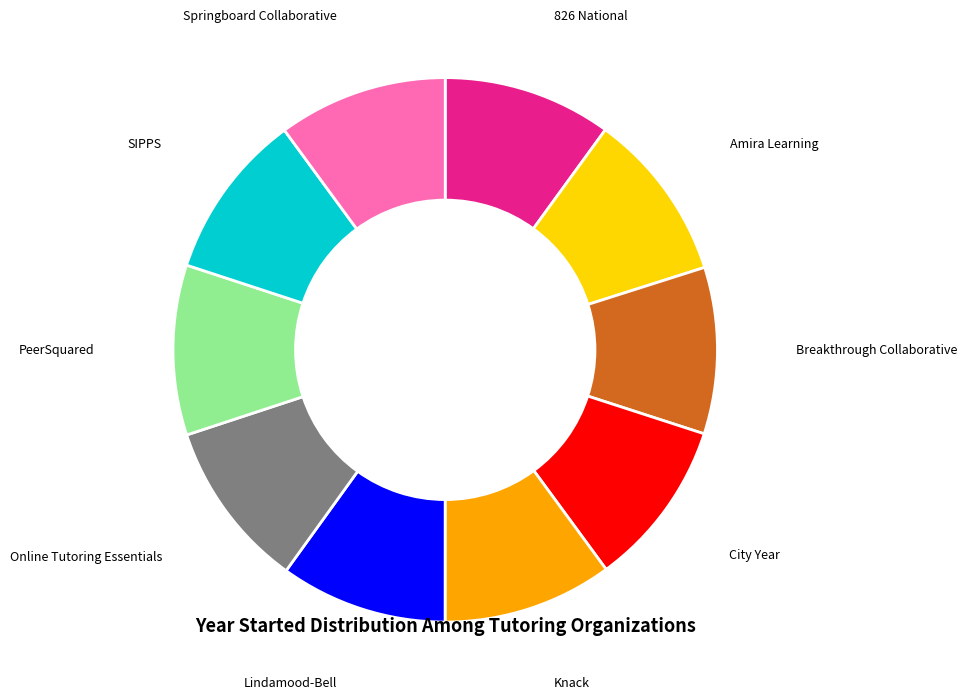

How many segments does this pie chart have?

10